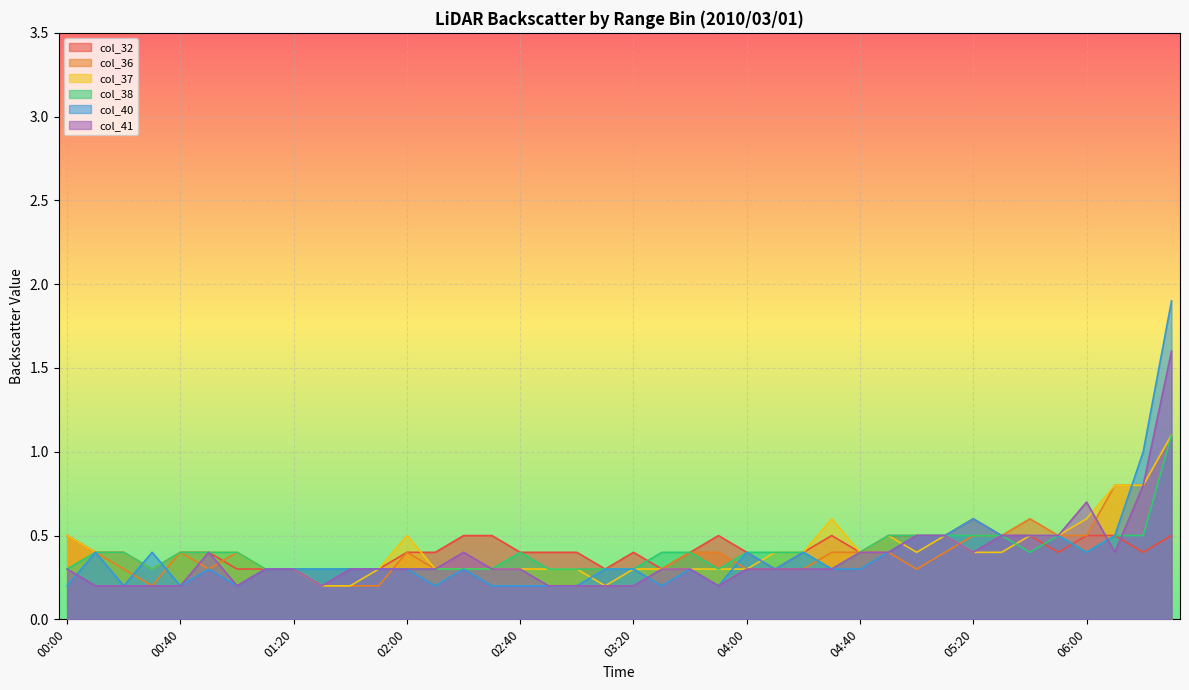

What is the label of the 3rd point from the left?

00:20